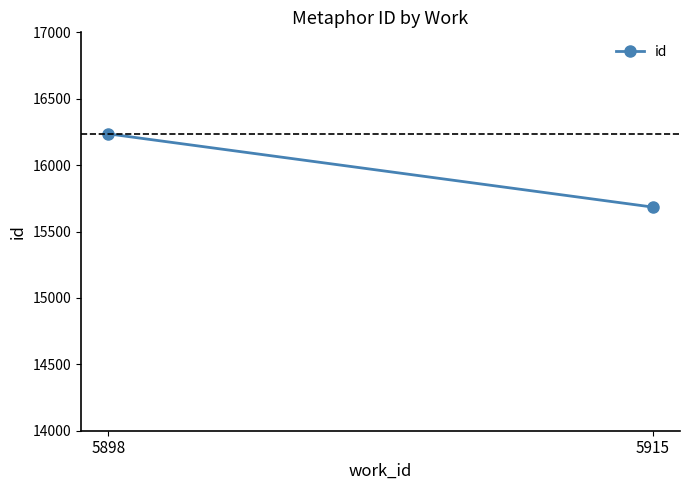

At which category does the chart reach its peak across all series?

5898